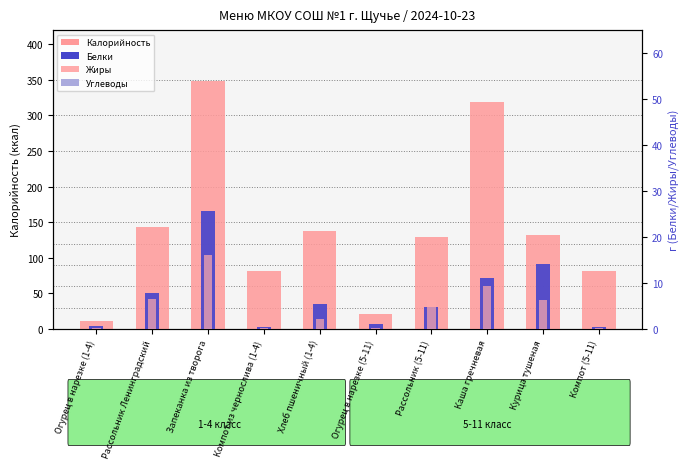

What is the lowest value of the Белки series?

0.5